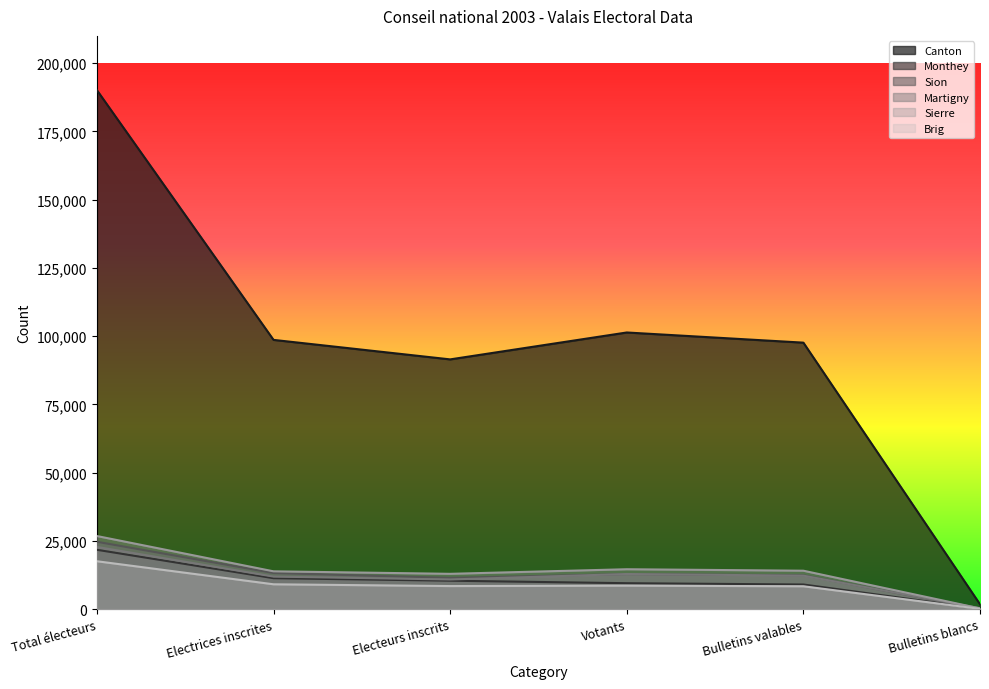

What is the sum of the Martigny values at Electrices inscrites and Electeurs inscrits?

22773